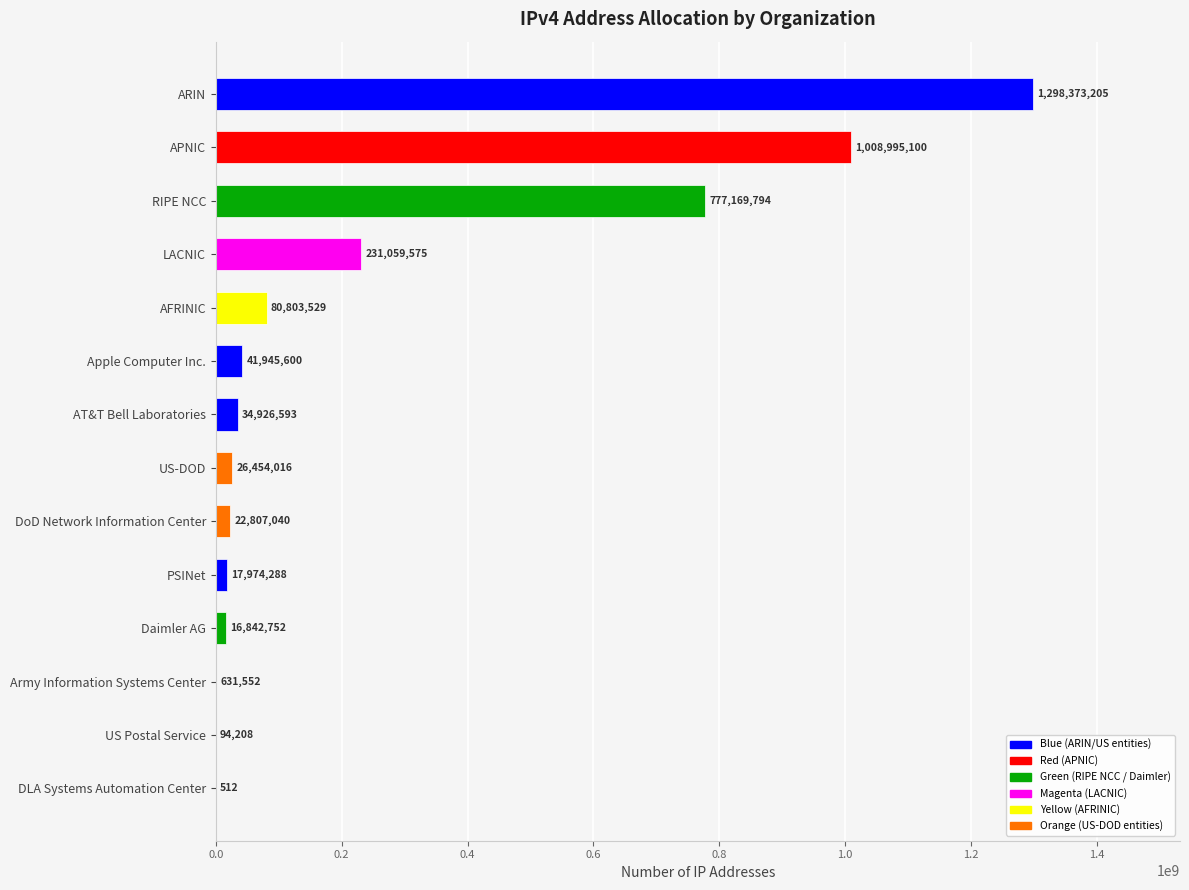

Reading top to bottom, extract all data points from this chart.

ARIN=1298373205	APNIC=1008995100	RIPE NCC=777169794	LACNIC=231059575	AFRINIC=80803529	Apple Computer Inc.=41945600	AT&T Bell Laboratories=34926593	US-DOD=26454016	DoD Network Information Center=22807040	PSINet=17974288	Daimler AG=16842752	Army Information Systems Center=631552	US Postal Service=94208	DLA Systems Automation Center=512